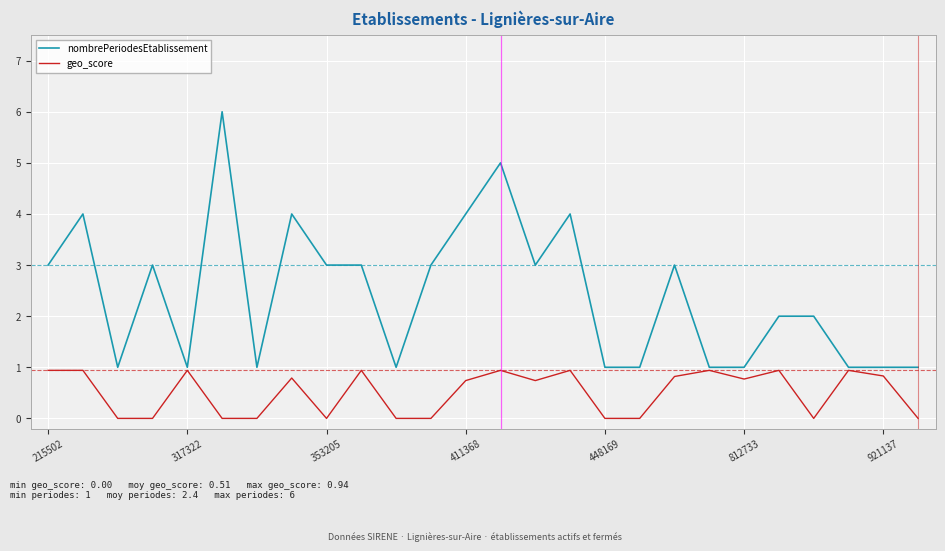

Which series has the widest spread of values?

nombrePeriodesEtablissement